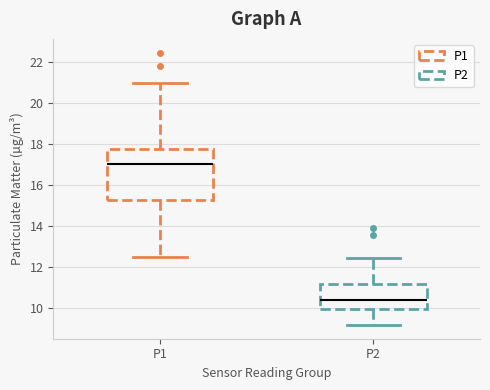

Reading left to right, read every box against the y-axis: the position of its median line, the range the box covers, and the ends of its whiskers. The values are not printed on the chart, so give them approximately, as read against the axis.

P1: median 17.0, box 15.2 to 17.8, whiskers 12.4 to 21.0
P2: median 10.4, box 10.0 to 11.2, whiskers 9.2 to 12.4